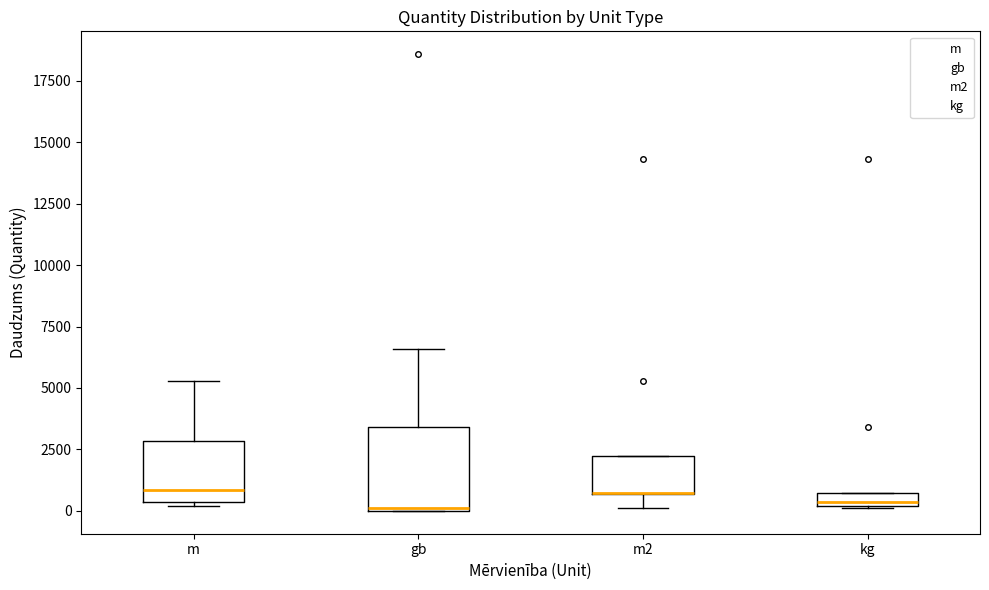

Comparing the boxes themselves (not the whiskers), which one is the tallest?

gb